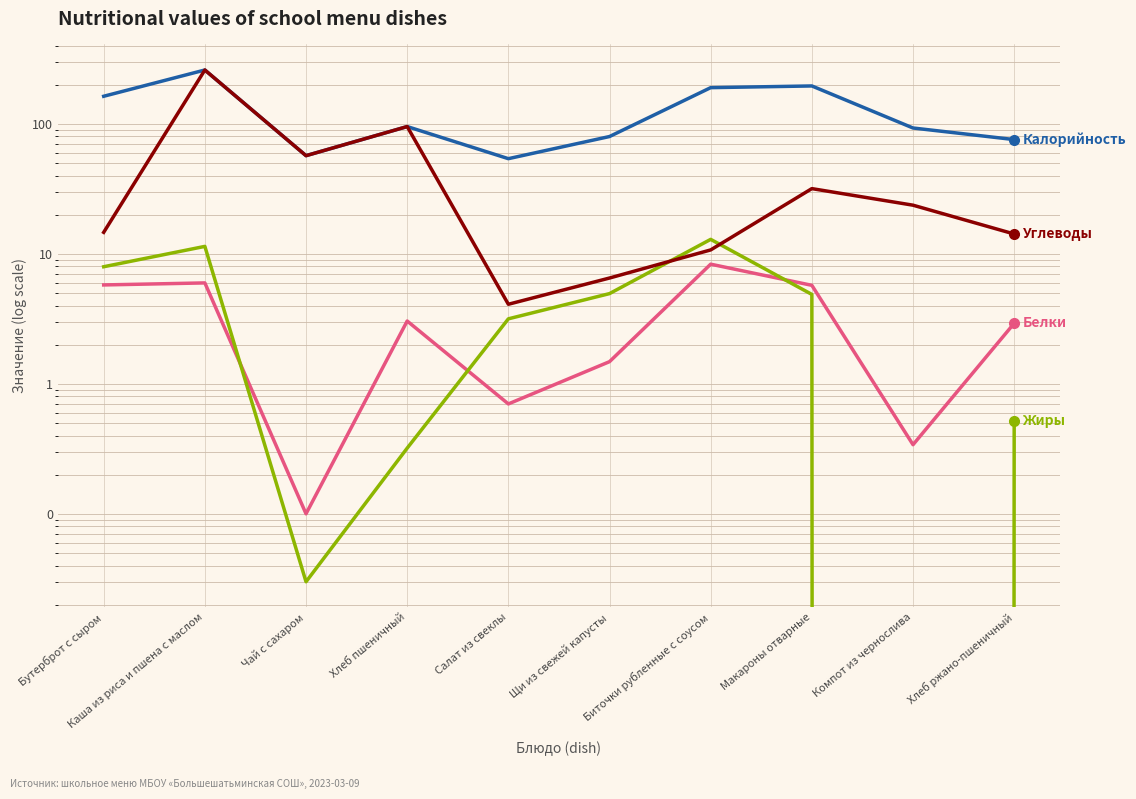

What is the difference between the second highest and second lowest values in the Углеводы series?

88.7